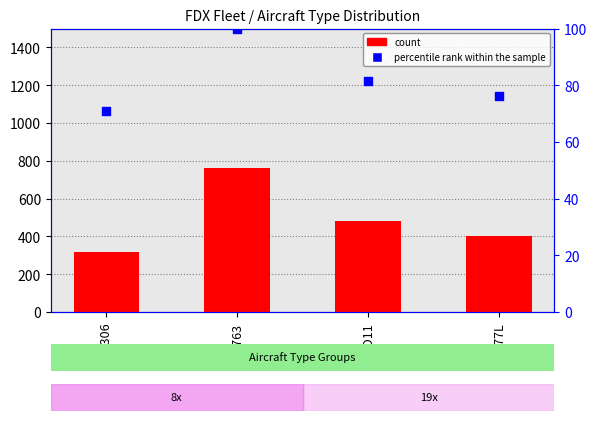

What are all the series names shown in the legend?

count, percentile rank within the sample